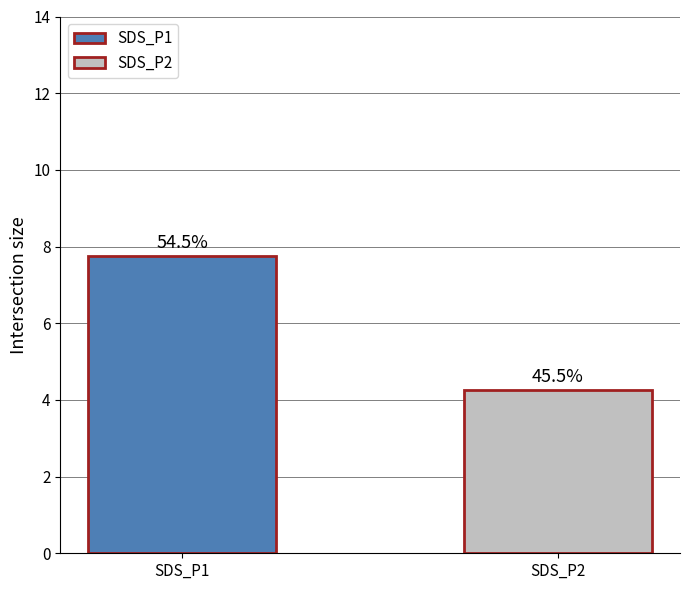

What is the greatest value displayed?

7.8